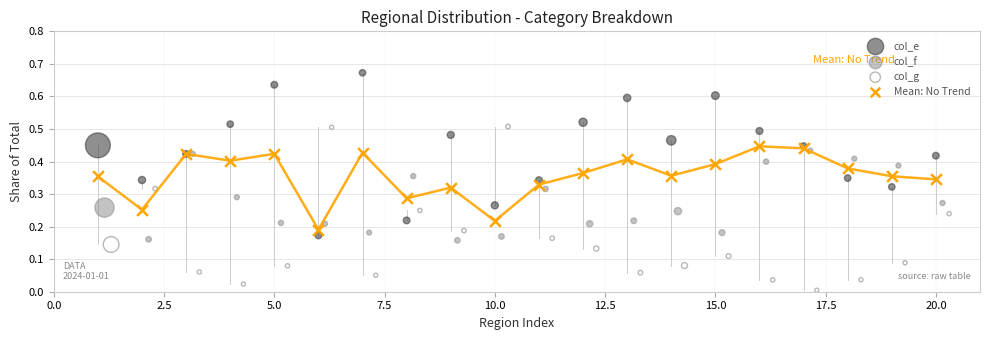

Which series reaches the maximum Y coordinate?

col_e